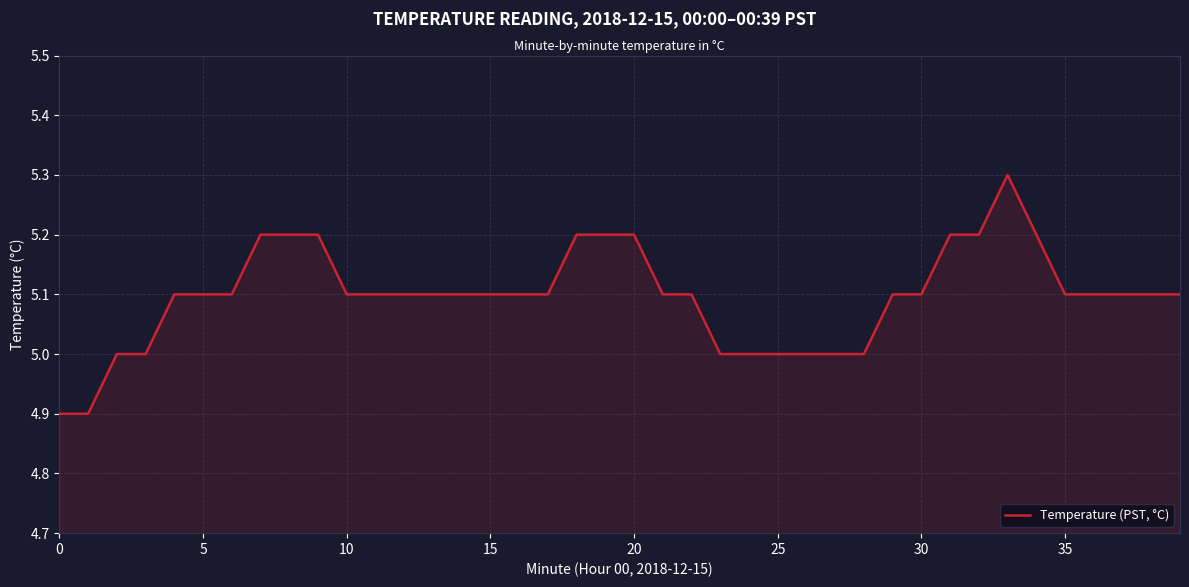

What is the difference between the maximum and minimum values?

0.4